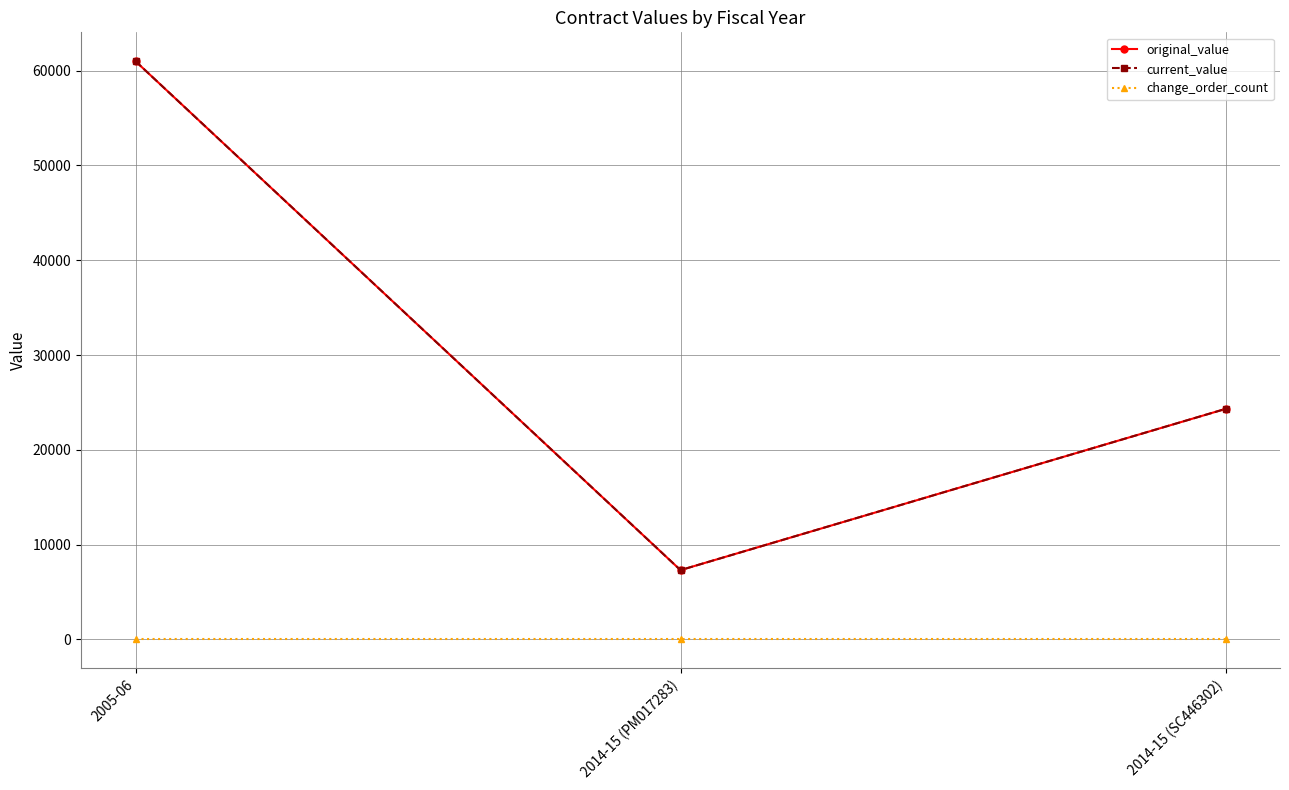

What is the difference between the current_value values at 2005-06 and 2014-15 (PM017283)?

53697.5